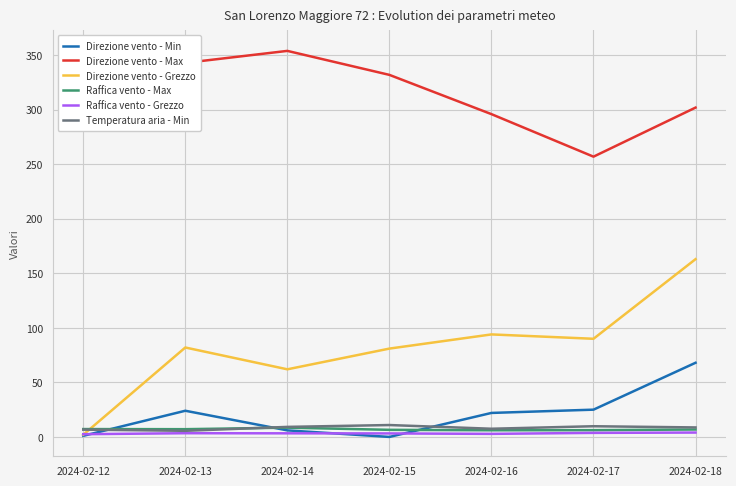

What is the lowest value of the Direzione vento - Max series?

257.0